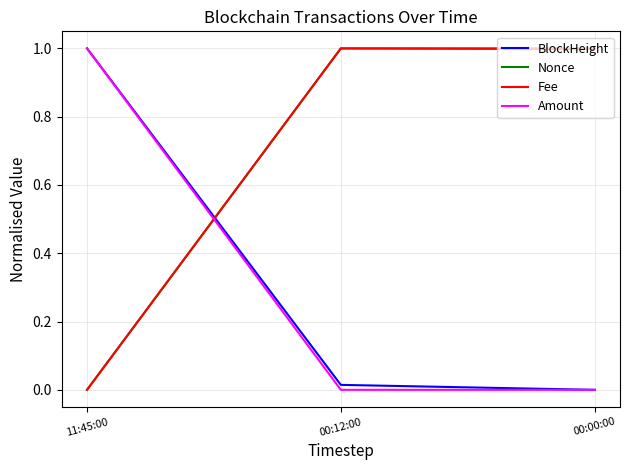

What value does the Nonce series have at 00:12:00?

1.0